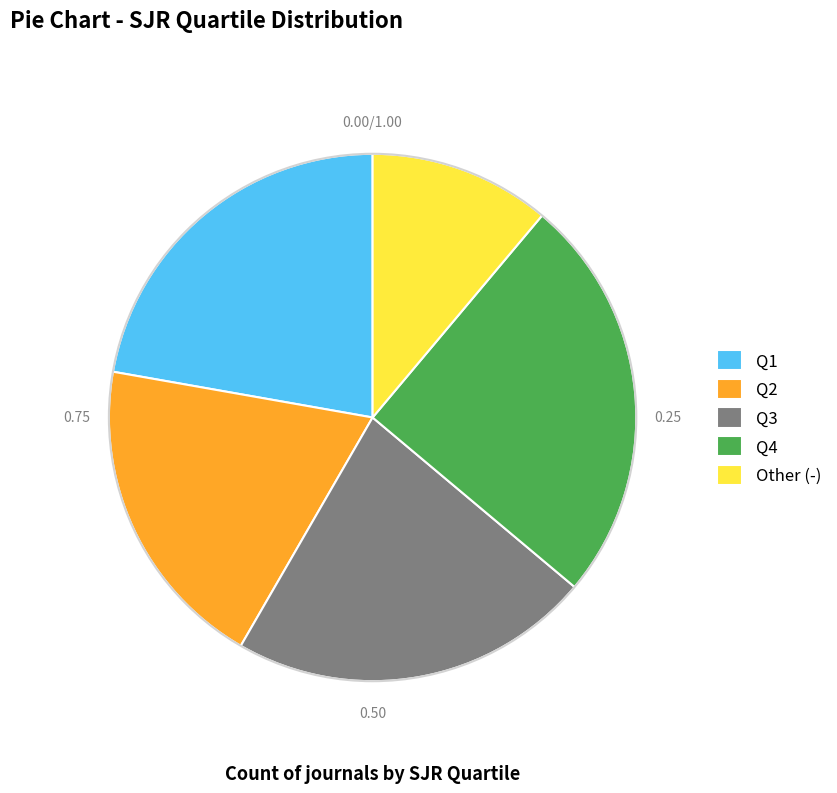

Count the number of slices in the pie.

5